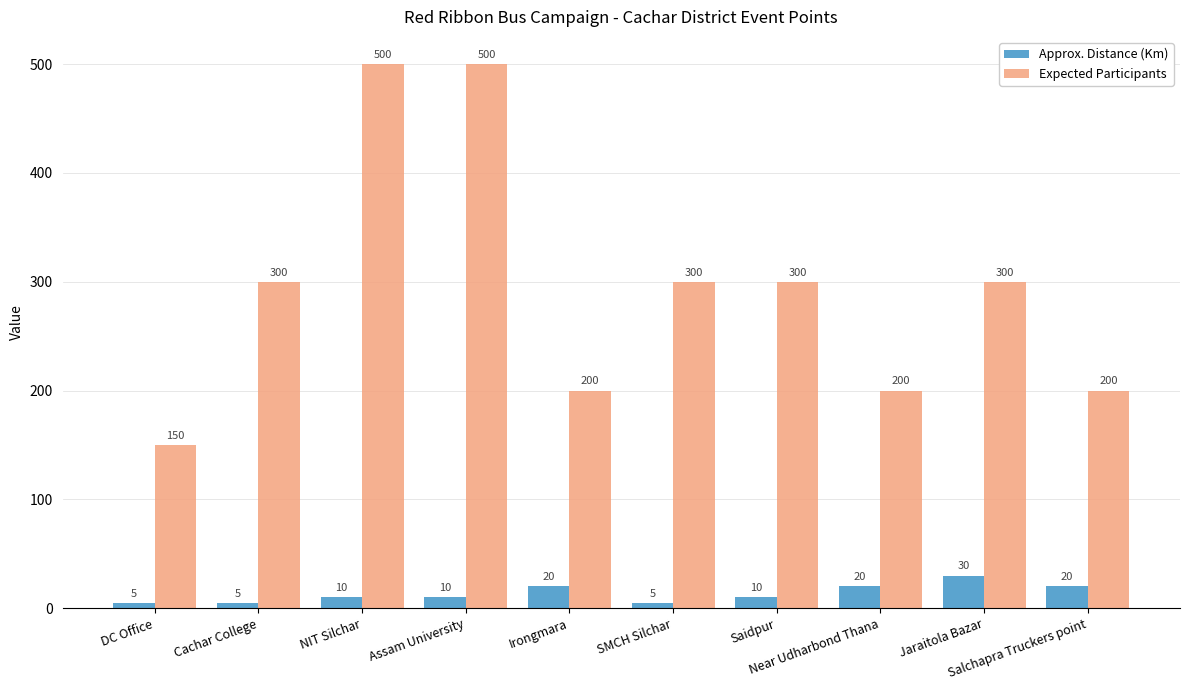

Which series has the largest range (max minus min)?

Expected Participants